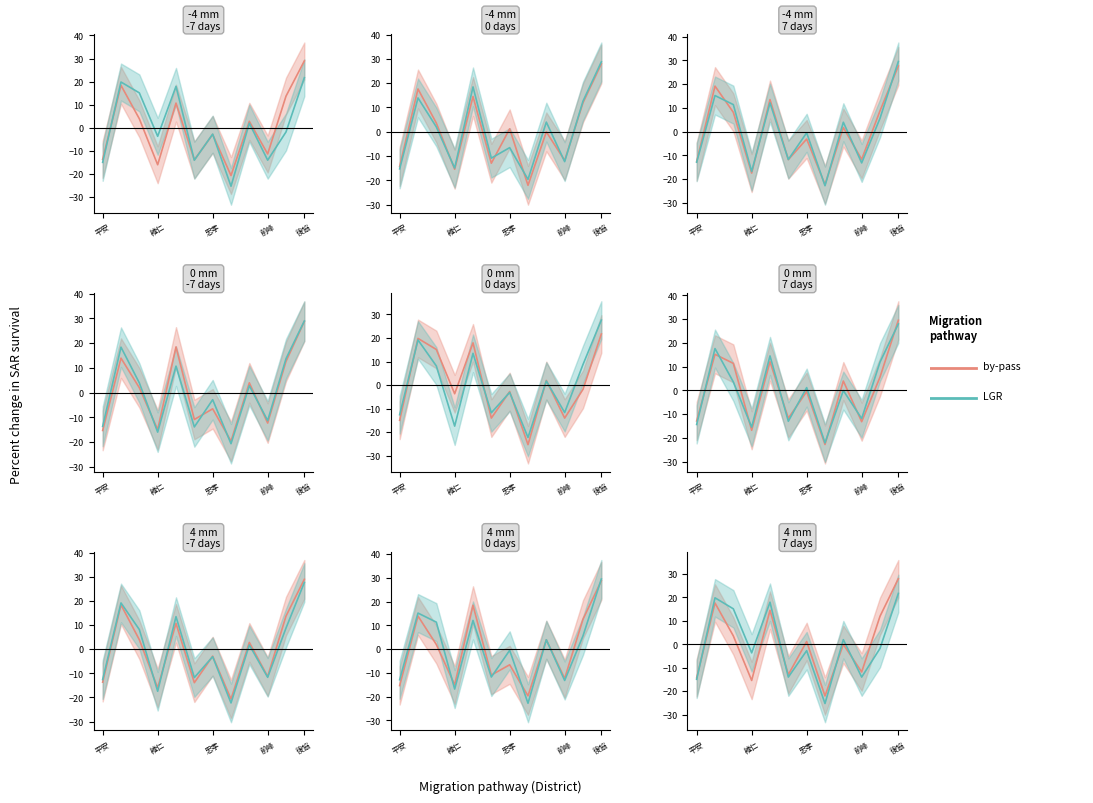

How many lines are shown in the chart?

2